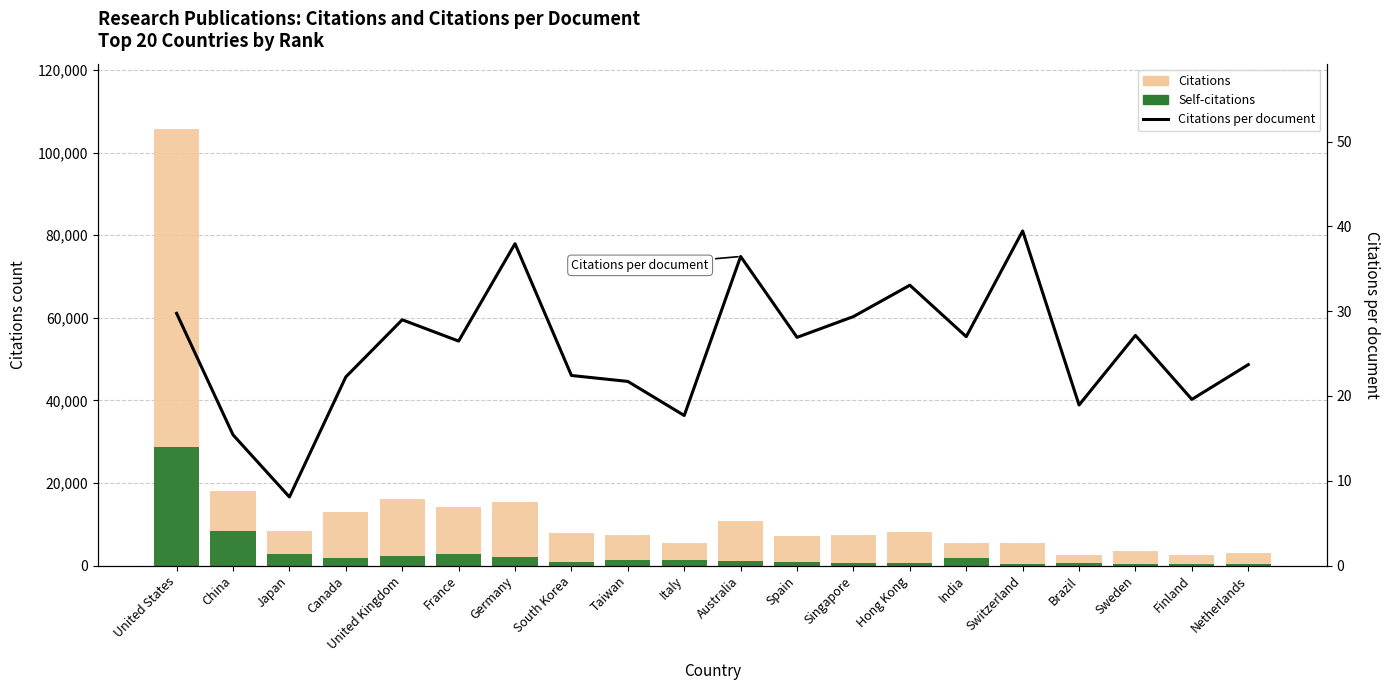

What is the average value of the Citations series?

13397.7